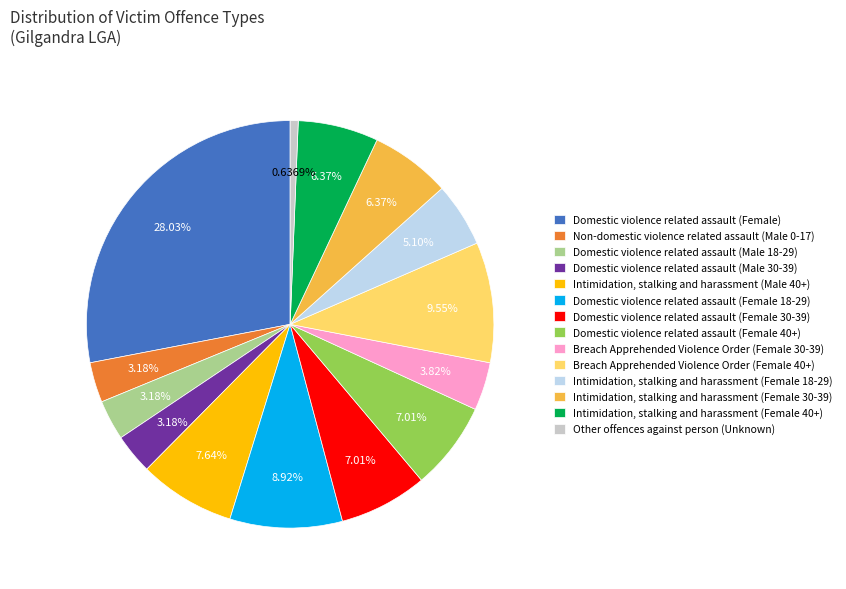

To the nearest percent, what is the average slice percentage?

7%